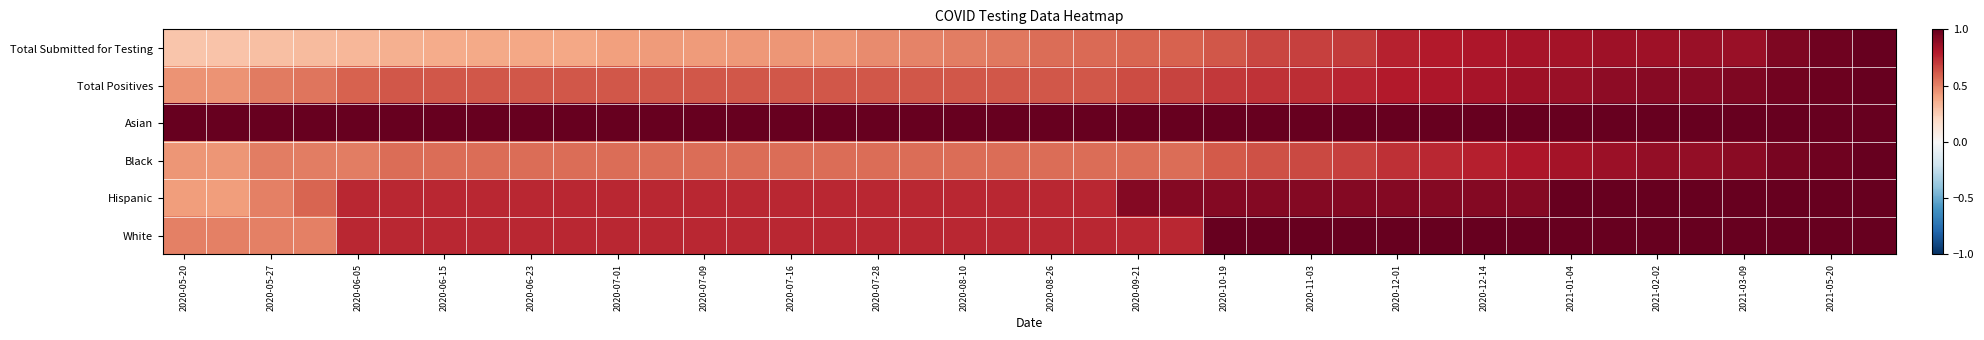

At how many categories does at least one series exceed 0?

40